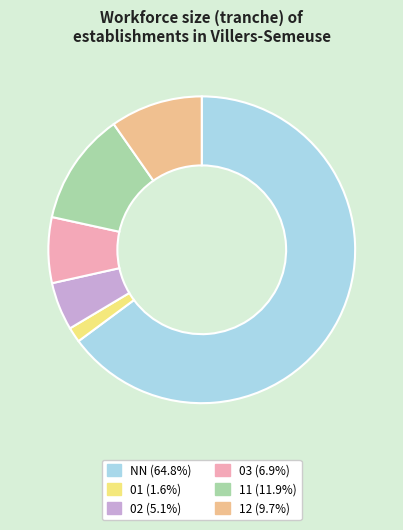

Which has a higher value, 02 or 03?

03